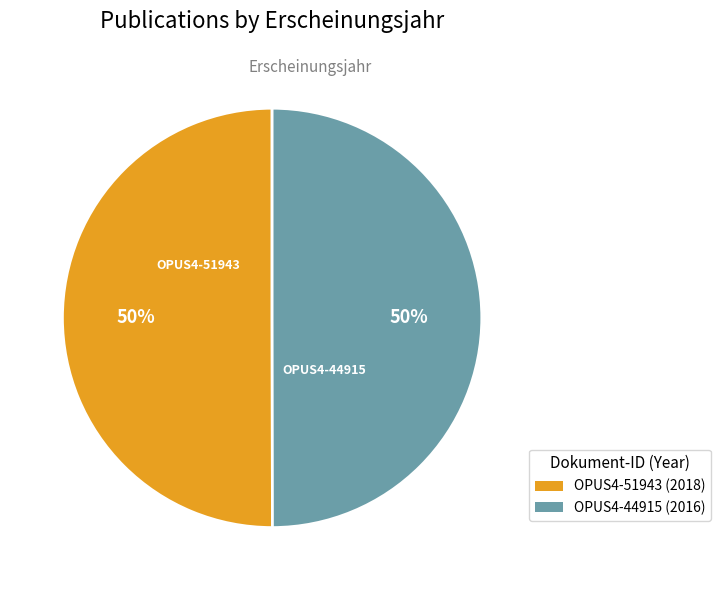

What percentage is the OPUS4-44915 slice, to the nearest percent?

50%